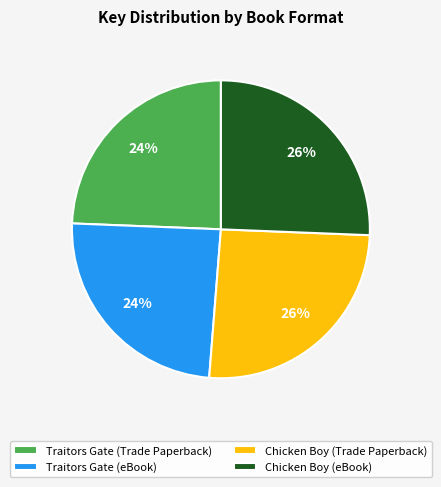

Does any single category account for the majority?

No